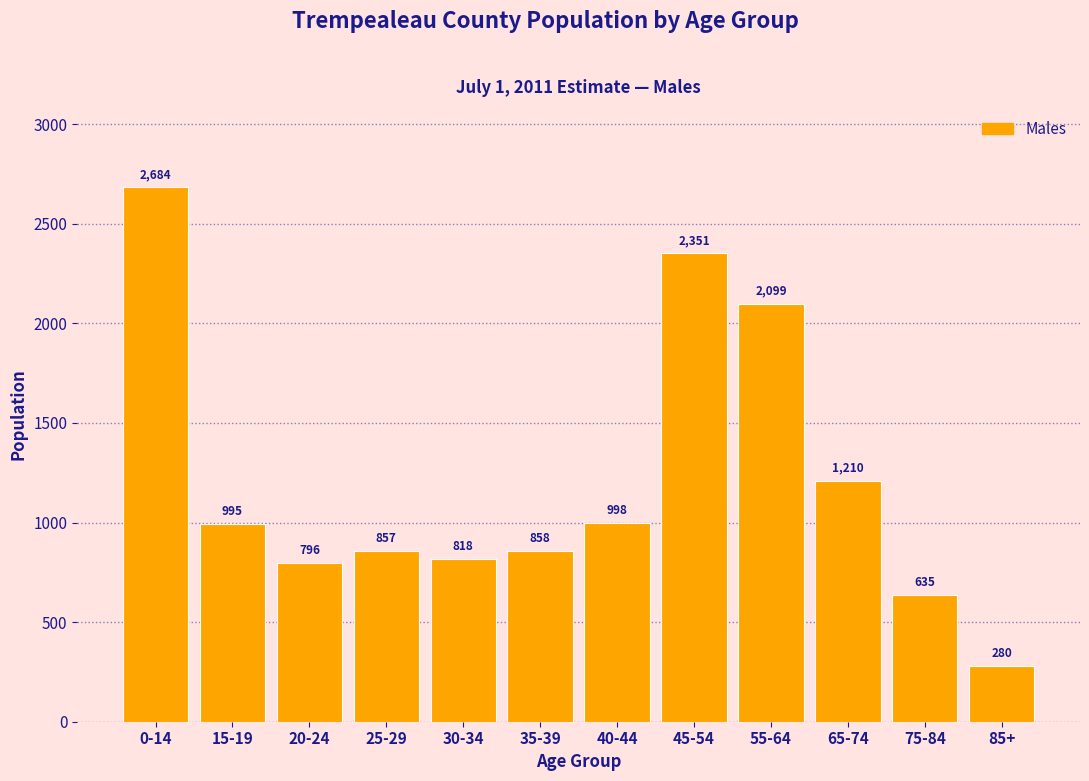

Reading left to right, what are all the values shown in this chart?

0-14=2684	15-19=995	20-24=796	25-29=857	30-34=818	35-39=858	40-44=998	45-54=2351	55-64=2099	65-74=1210	75-84=635	85+=280